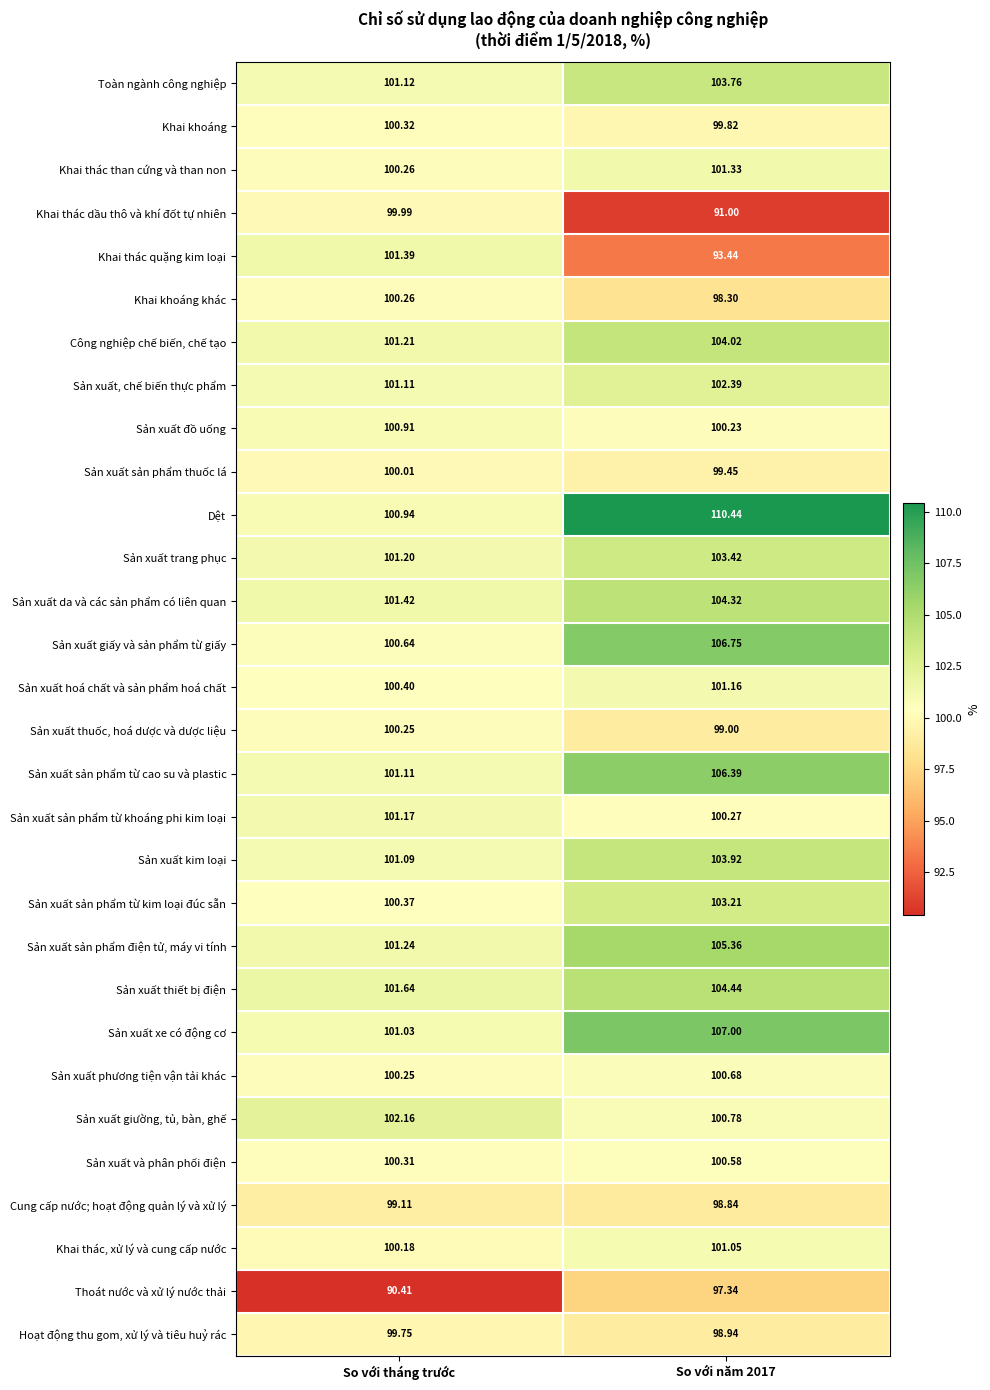

List the series in order of their peak value, highest first.

Dệt, Sản xuất xe có động cơ, Sản xuất giấy và sản phẩm từ giấy, Sản xuất sản phẩm từ cao su và plastic, Sản xuất sản phẩm điện tử, máy vi tính, Sản xuất thiết bị điện, Sản xuất da và các sản phẩm có liên quan, Công nghiệp chế biến, chế tạo, Sản xuất kim loại, Toàn ngành công nghiệp, Sản xuất trang phục, Sản xuất sản phẩm từ kim loại đúc sẵn, Sản xuất, chế biến thực phẩm, Sản xuất giường, tủ, bàn, ghế, Khai thác quặng kim loại, Khai thác than cứng và than non, Sản xuất sản phẩm từ khoáng phi kim loại, Sản xuất hoá chất và sản phẩm hoá chất, Khai thác, xử lý và cung cấp nước, Sản xuất đồ uống, Sản xuất phương tiện vận tải khác, Sản xuất và phân phối điện, Khai khoáng, Khai khoáng khác, Sản xuất thuốc, hoá dược và dược liệu, Sản xuất sản phẩm thuốc lá, Khai thác dầu thô và khí đốt tự nhiên, Hoạt động thu gom, xử lý và tiêu huỷ rác, Cung cấp nước; hoạt động quản lý và xử lý, Thoát nước và xử lý nước thải